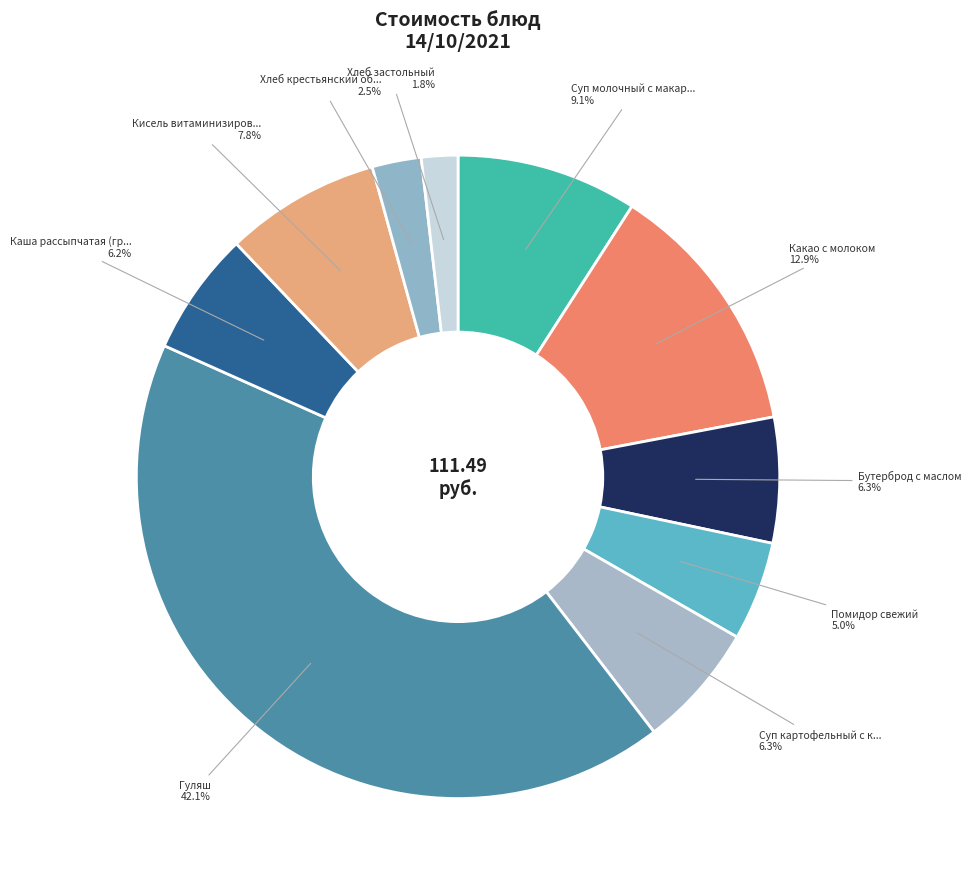

Rank the categories by value from highest to lowest.

Гуляш, Какао с молоком, Суп молочный с макаронными изделиями, Кисель витаминизированный Витошка, Бутерброд с маслом, Суп картофельный с клецками, Каша рассыпчатая (греча), Помидор свежий, Хлеб крестьянский обогащенный, Хлеб застольный